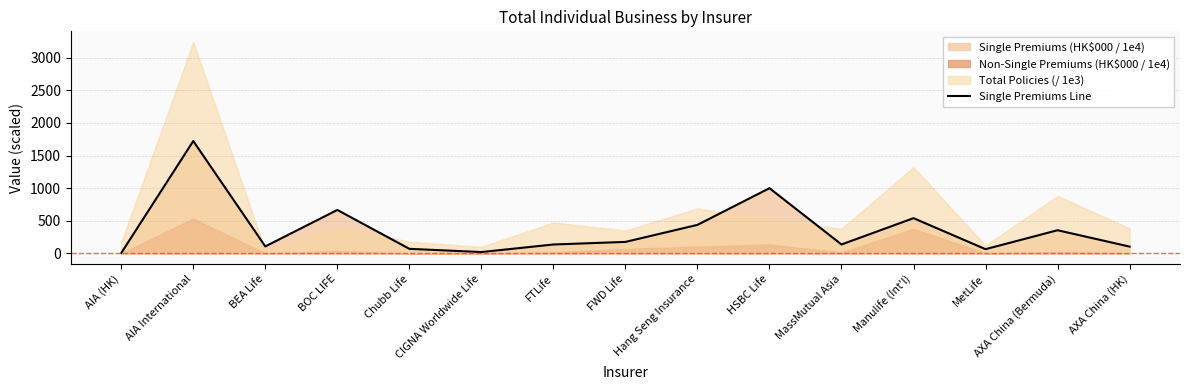

At which label does the data first exceed 136?

AIA International